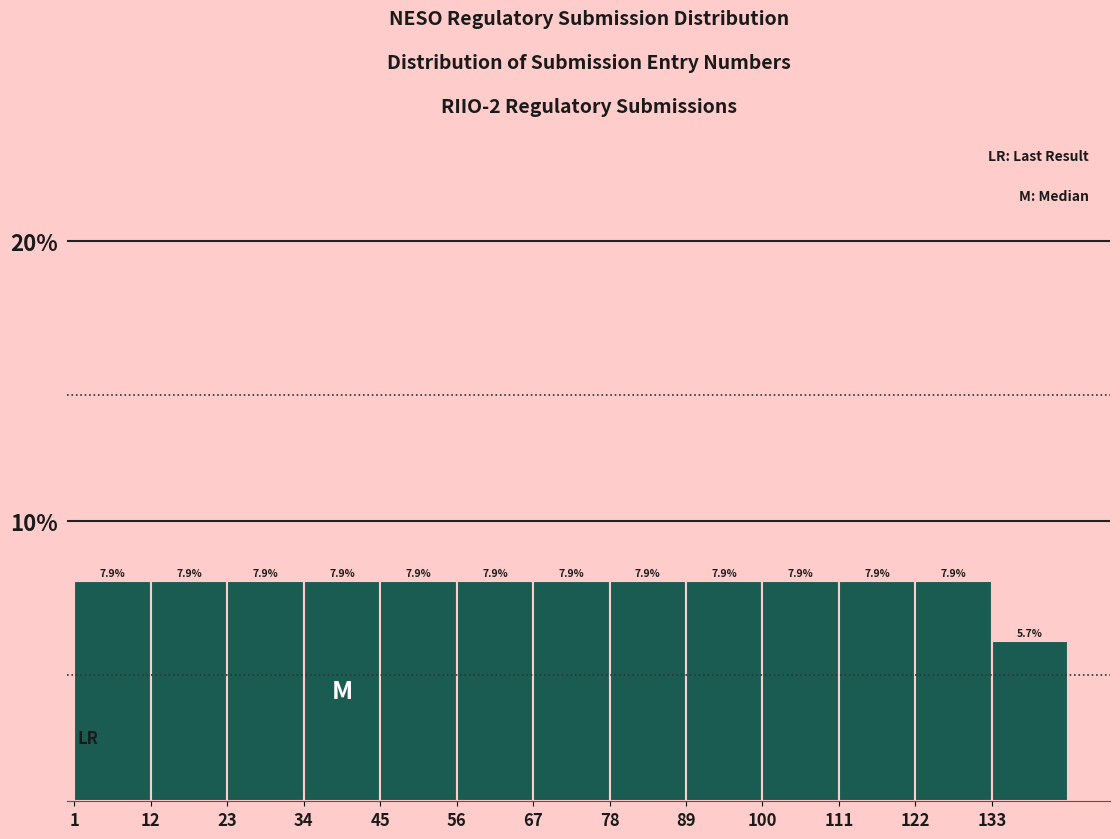

Reading left to right, list every bar in this chart as the range it spans on the x-axis followed by its height. The bar edges are not printed on the chart, so give them approximately, as read against the axis.

1 to 12: 7.9
12 to 23: 7.9
23 to 34: 7.9
34 to 45: 7.9
45 to 56: 7.9
56 to 67: 7.9
67 to 78: 7.9
78 to 89: 7.9
89 to 100: 7.9
100 to 111: 7.9
111 to 122: 7.9
122 to 133: 7.9
133 to 144: 5.7